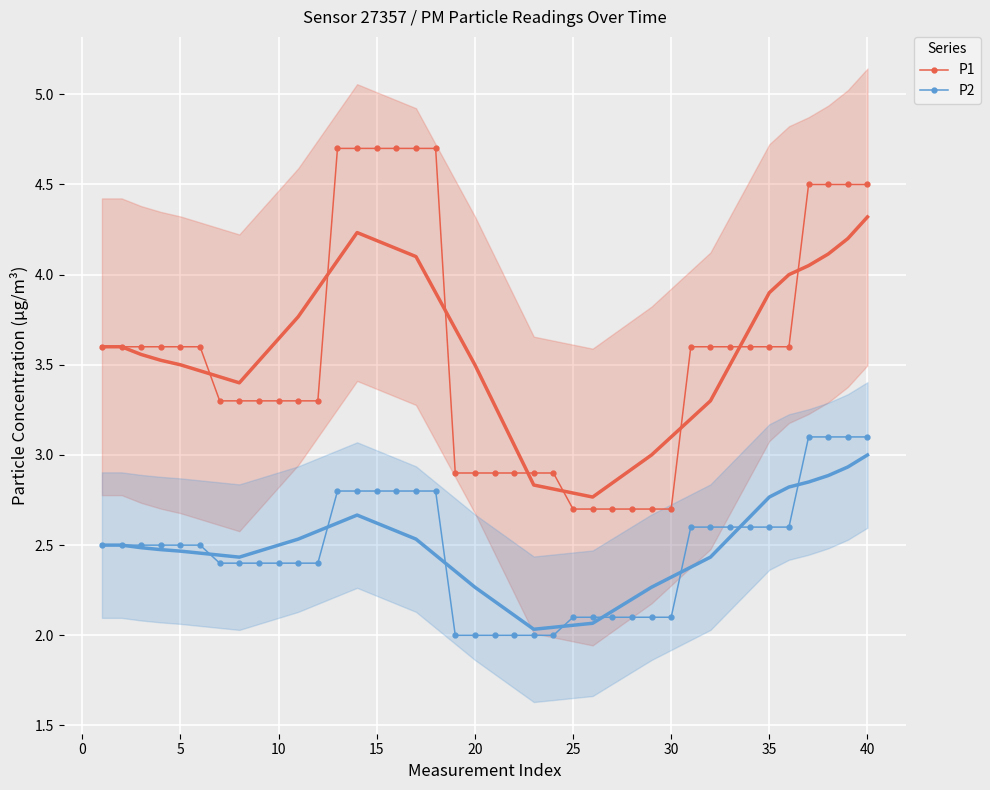

The P2 series shows 2.6 at 35. True or false?

True